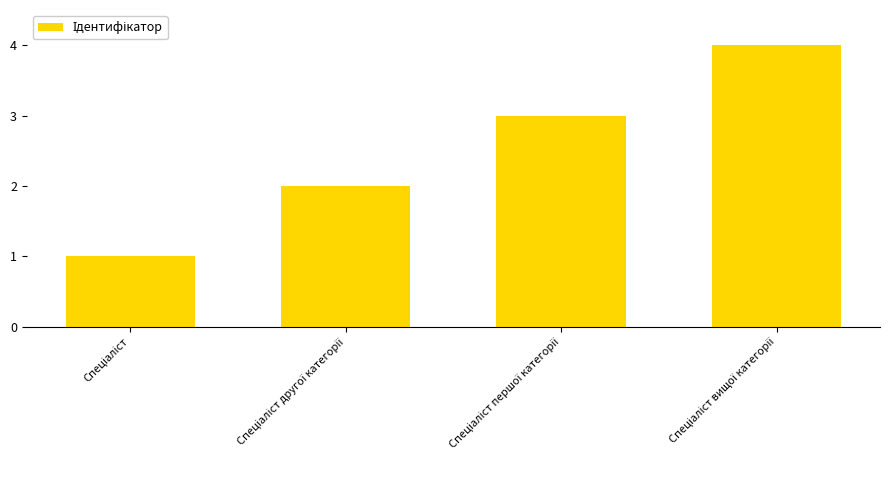

What is the sum of all values?

10